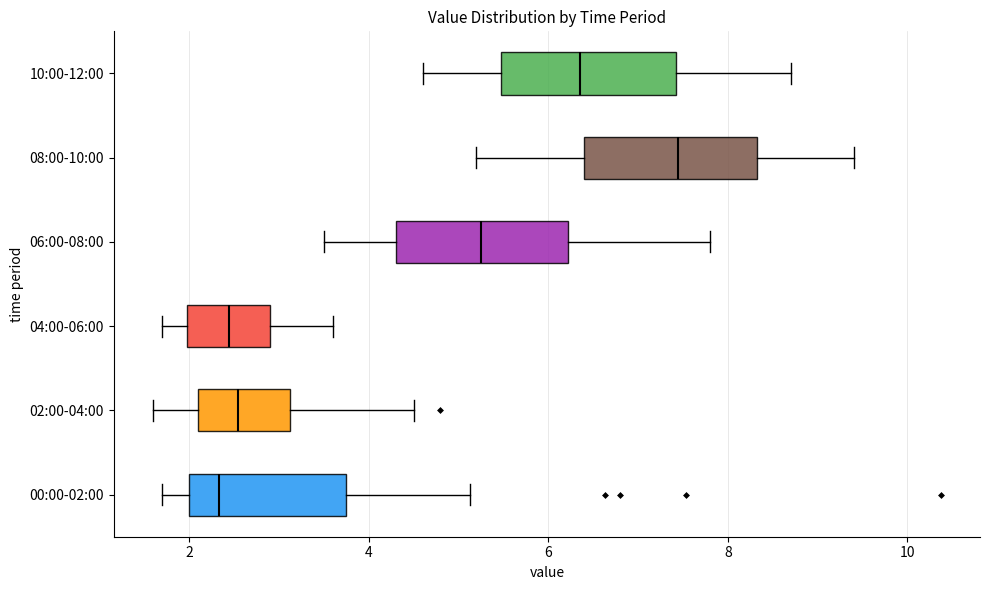

Reading bottom to top, transcribe this box plot: for each box, give where its median line is, the range the box spans, and where its two whiskers end, as read against the x-axis. The values are not printed on the chart, so give them approximately, as read against the axis.

00:00-02:00: median 2.4, box 2.0 to 3.8, whiskers 1.8 to 5.2
02:00-04:00: median 2.6, box 2.2 to 3.2, whiskers 1.6 to 4.6
04:00-06:00: median 2.4, box 2.0 to 3.0, whiskers 1.8 to 3.6
06:00-08:00: median 5.2, box 4.4 to 6.2, whiskers 3.6 to 7.8
08:00-10:00: median 7.4, box 6.4 to 8.4, whiskers 5.2 to 9.4
10:00-12:00: median 6.4, box 5.4 to 7.4, whiskers 4.6 to 8.8